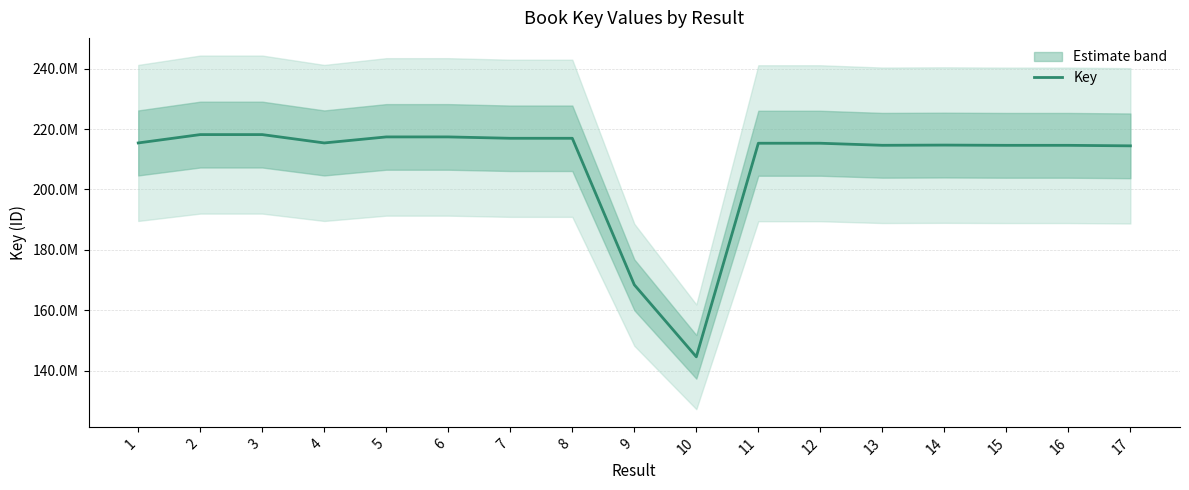

What is the difference between the values at 14 and 1?

709818